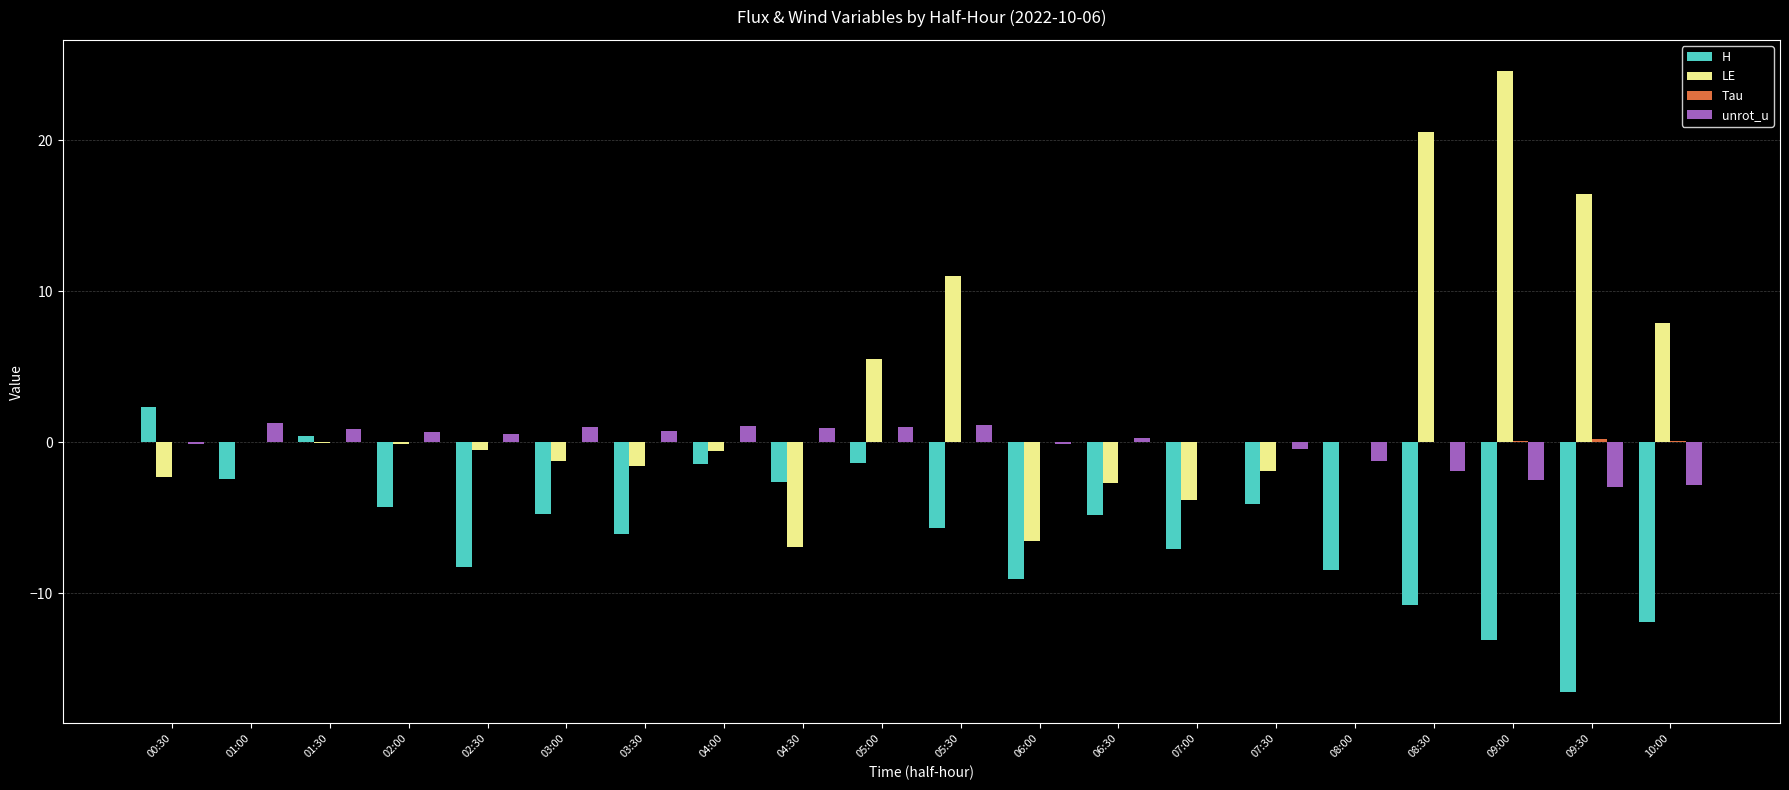

What is the sum of the LE values at 06:30 and 08:30?

17.8